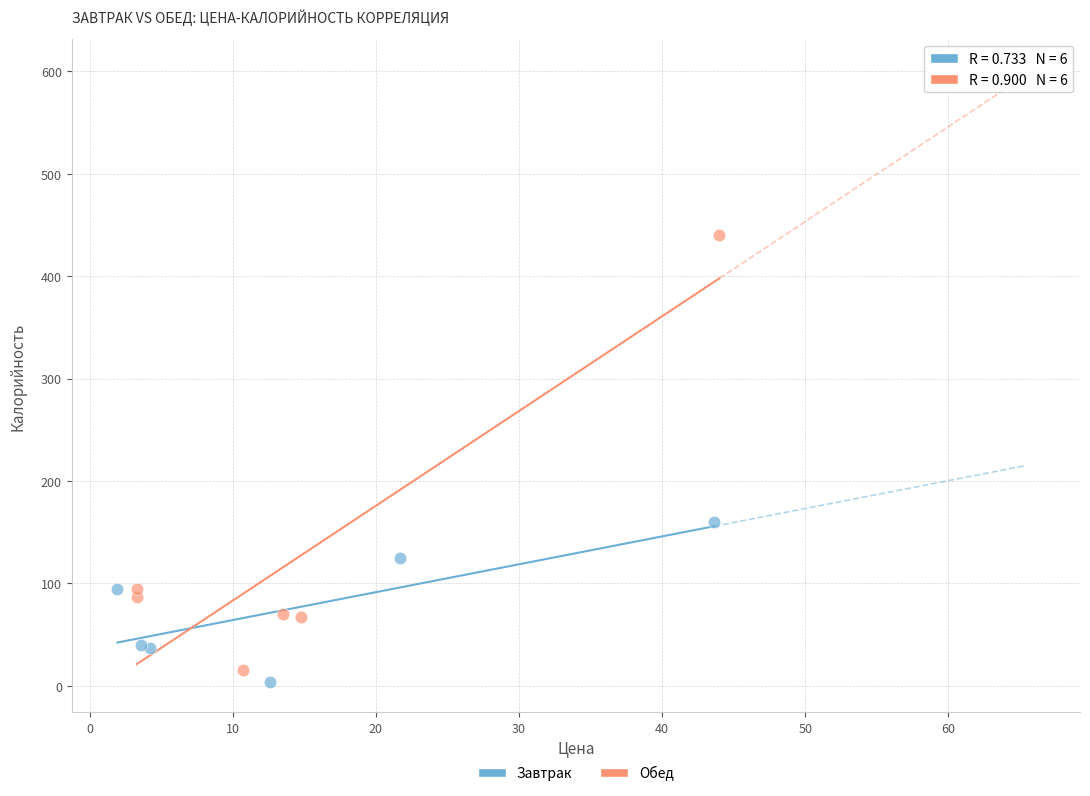

Which series has the widest spread of Y values?

Обед